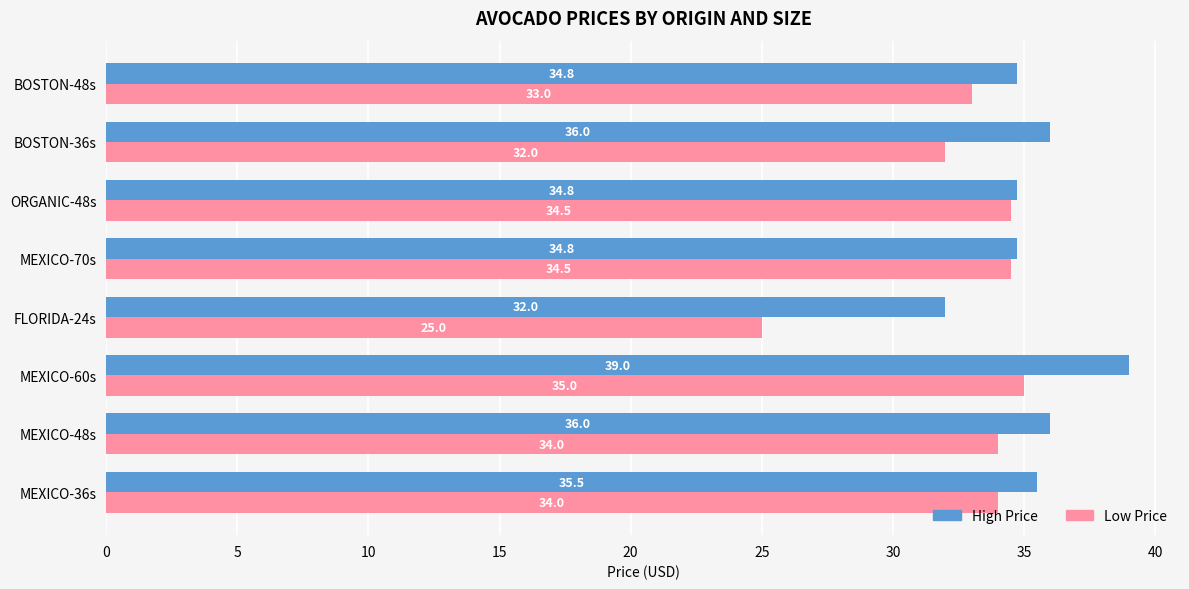

What is the approximate value of High Price at BOSTON-36s?

36.0